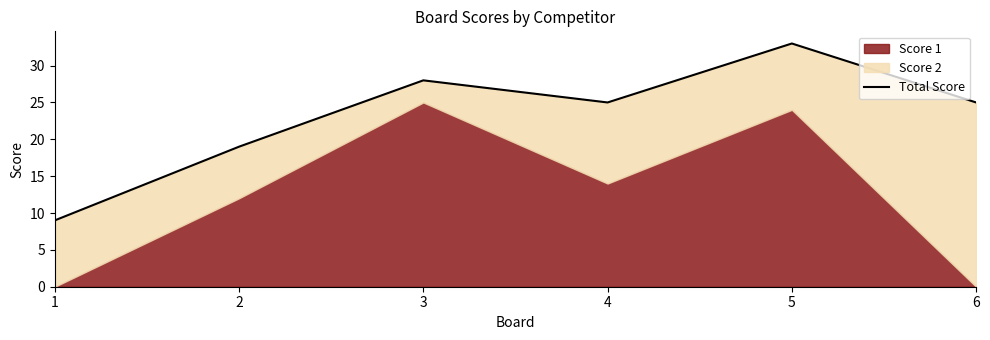

Rank the categories by value from lowest to highest.

1, 2, 4, 6, 3, 5